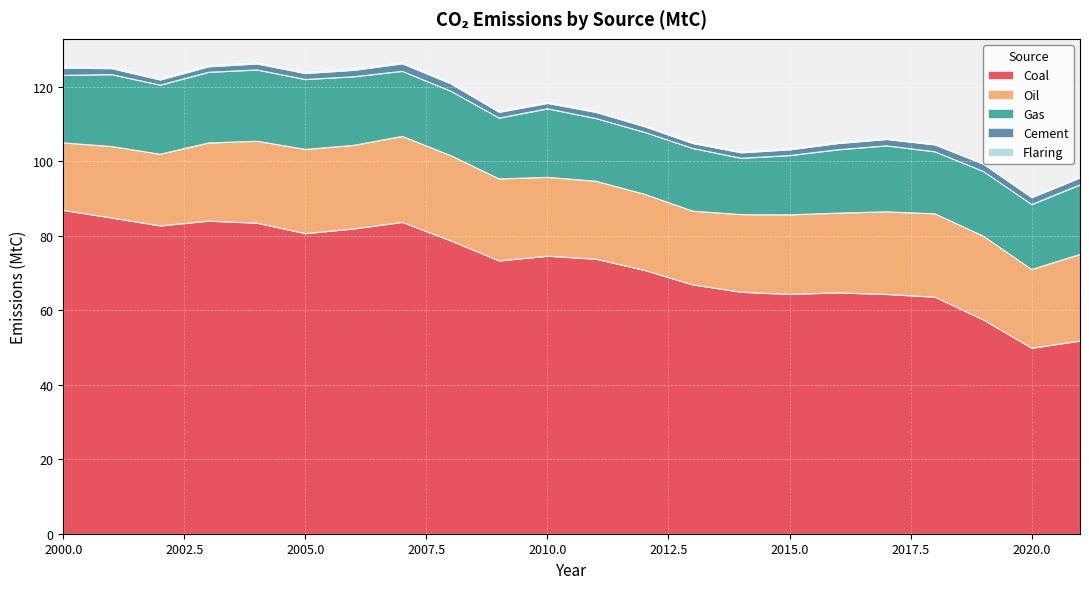

How many times do Gas and Oil cross each other?

1